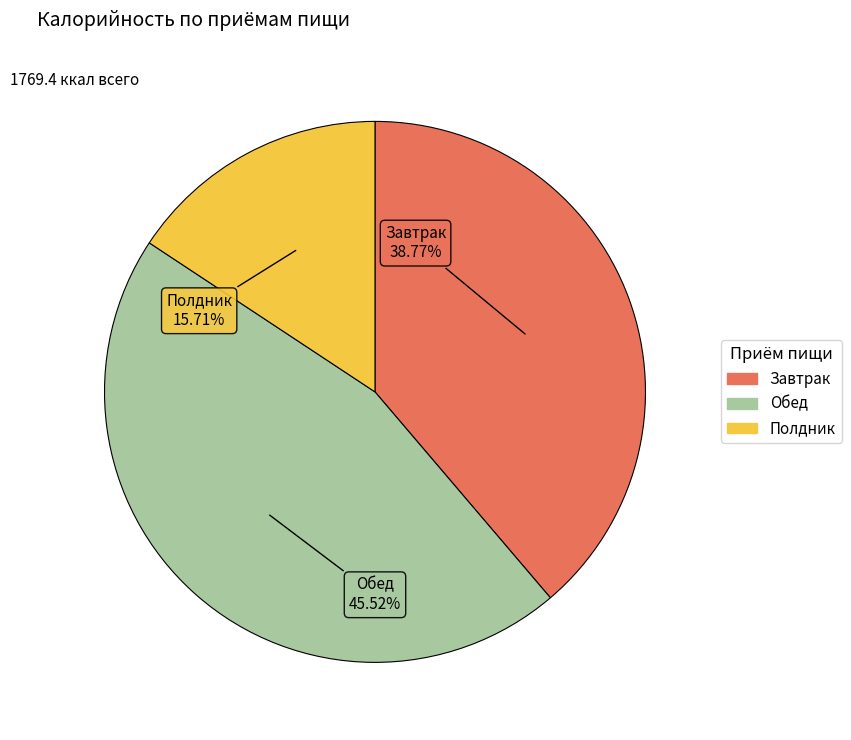

Which has a higher value, Обед or Полдник?

Обед